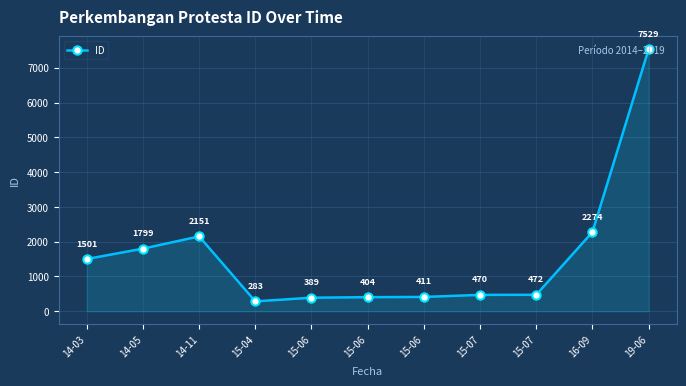

How many categories are shown in the chart?

11